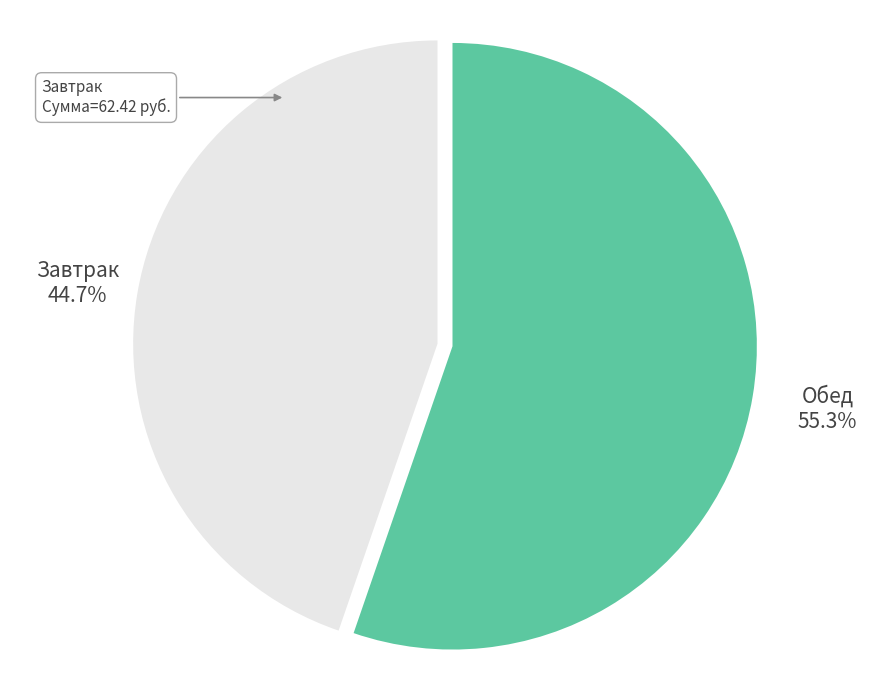

What portion of the pie excludes Обед?

44.7%